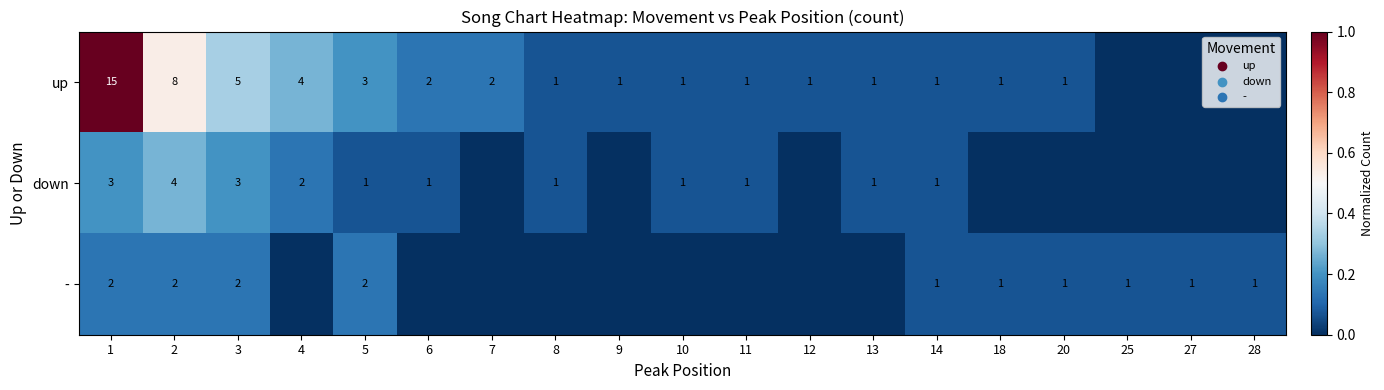

Rank the series at 3 from lowest to highest value.

-, down, up